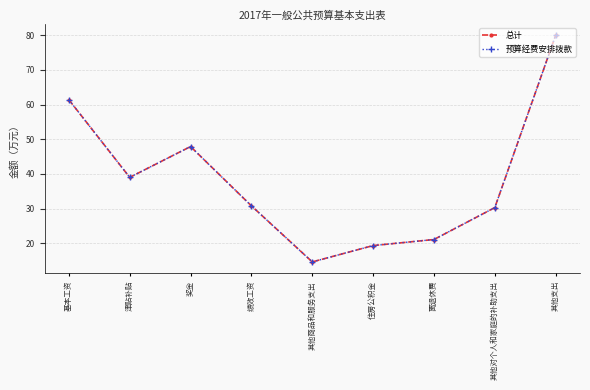

What is the sum of the 总计 values at 津贴补贴 and 基本工资?

100.4